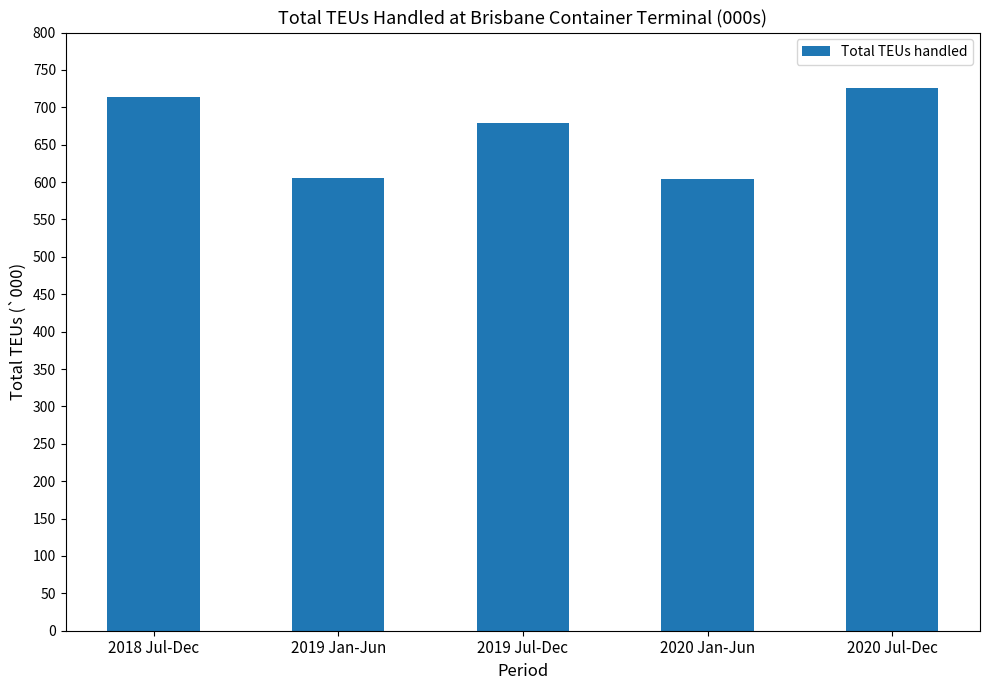

What is the average value?

665.5